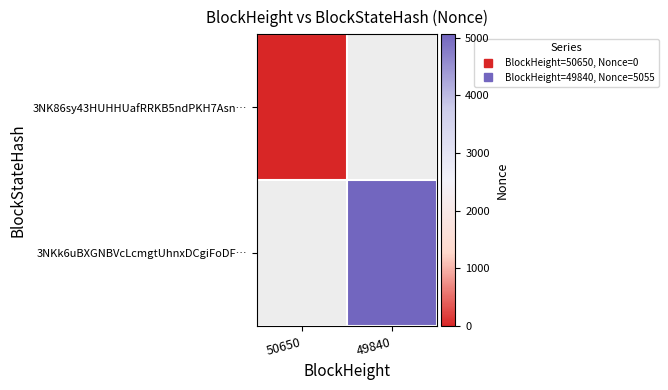

Rank the series by their maximum value, from lowest to highest.

3NK86sy43HUHHUafRRKB5ndPKH7Asn…, 3NKk6uBXGNBVcLcmgtUhnxDCgiFoDF…